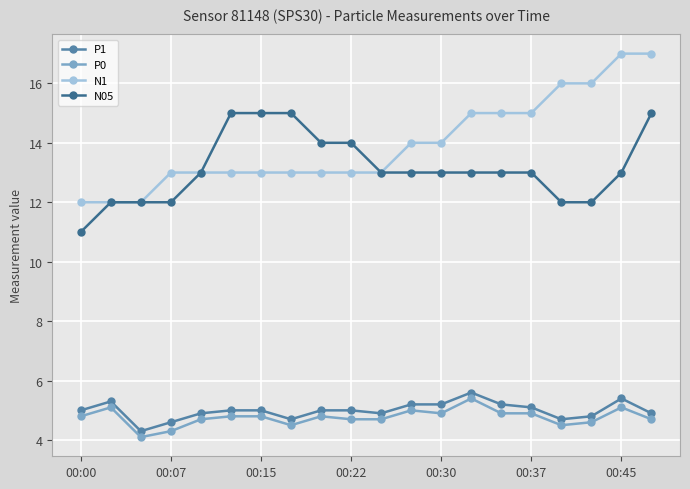

True or false: P0 and P1 intersect in this chart.

False